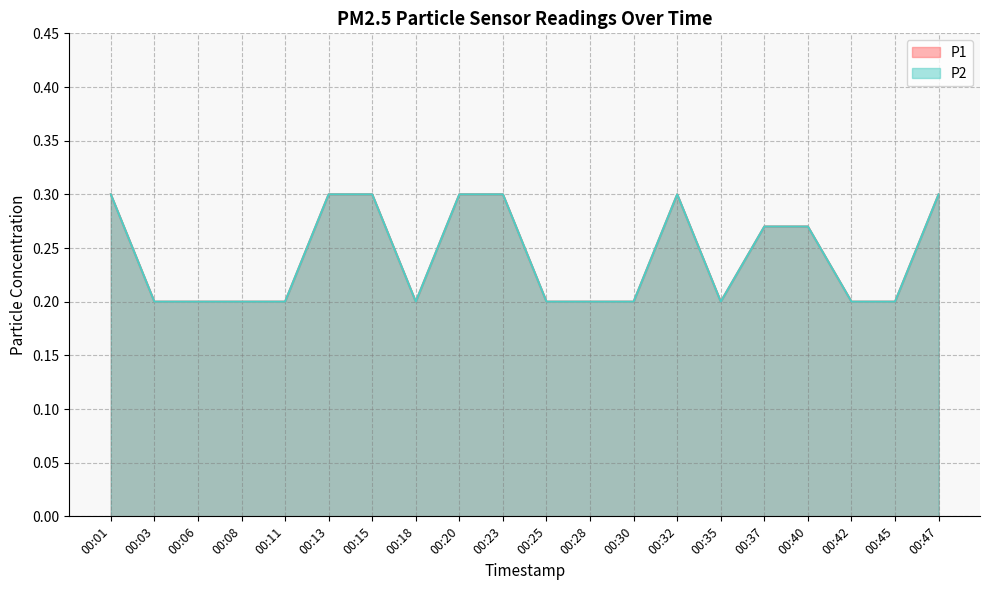

What is the value of the P1 point at the 4th from the left?

0.2